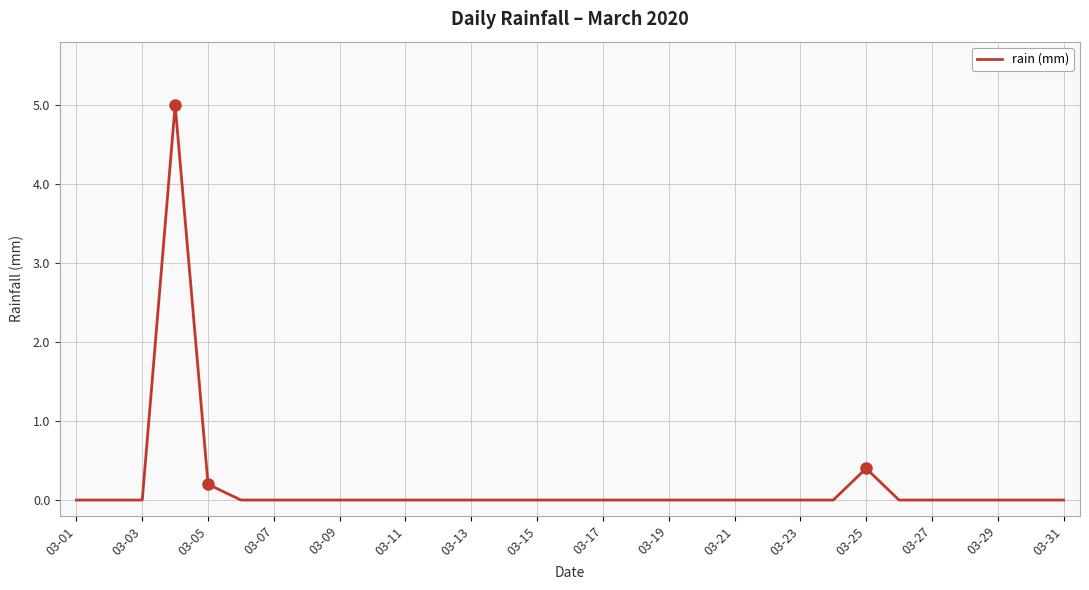

What is the maximum value shown in the chart?

5.0